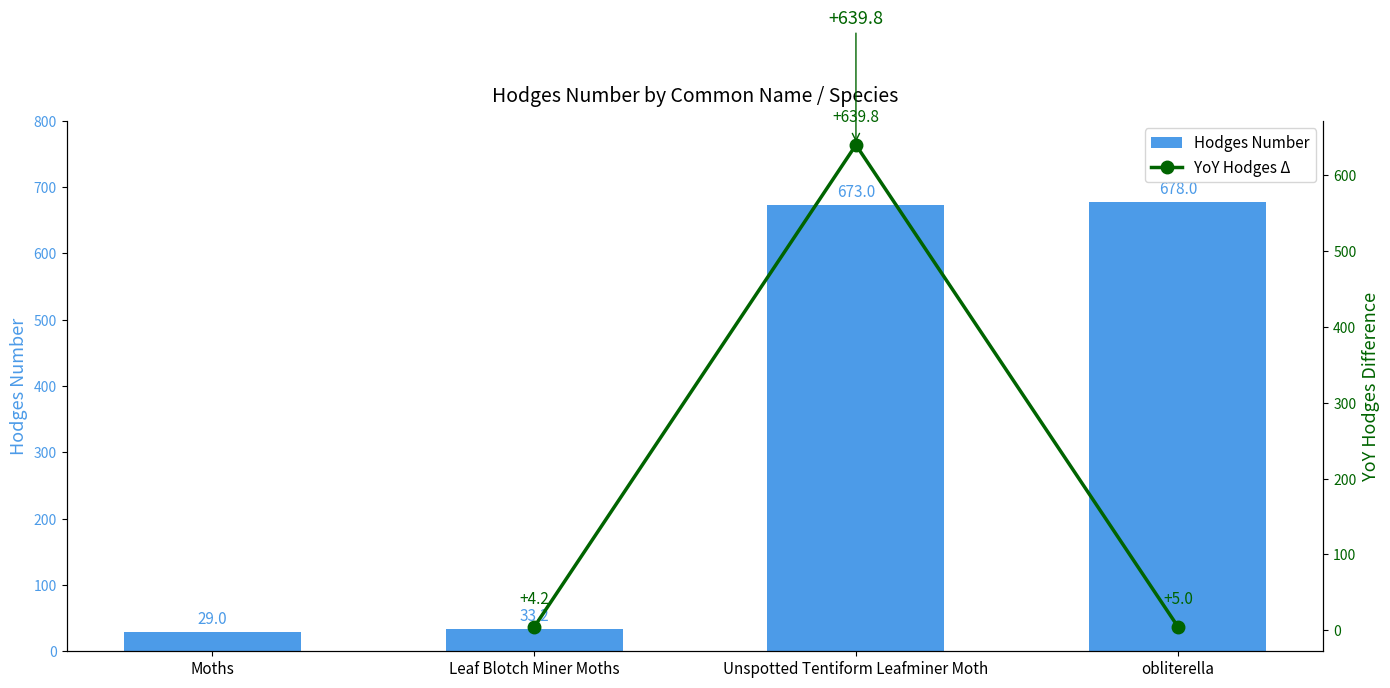

What is the minimum value shown in the chart?

29.0